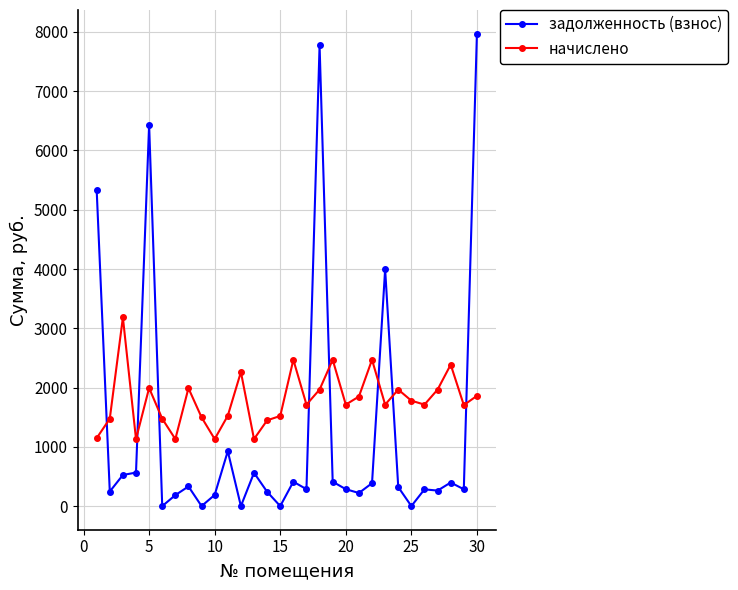

Which series has the largest total across all categories?

начислено